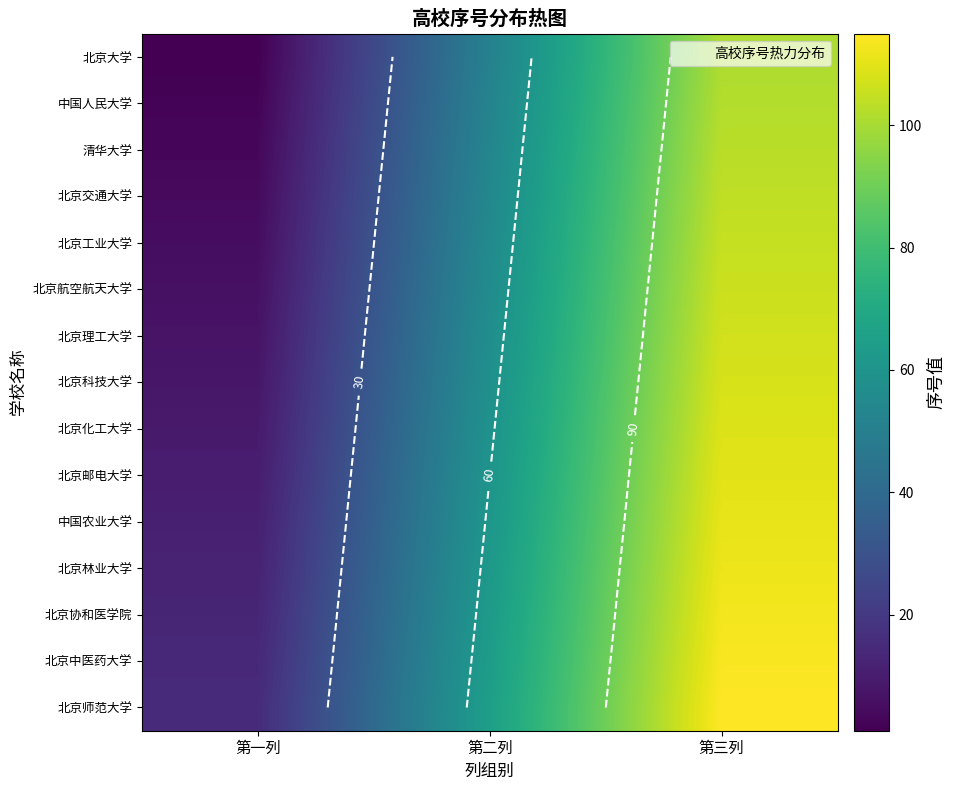

What is the average value of the 中国农业大学 series?

61